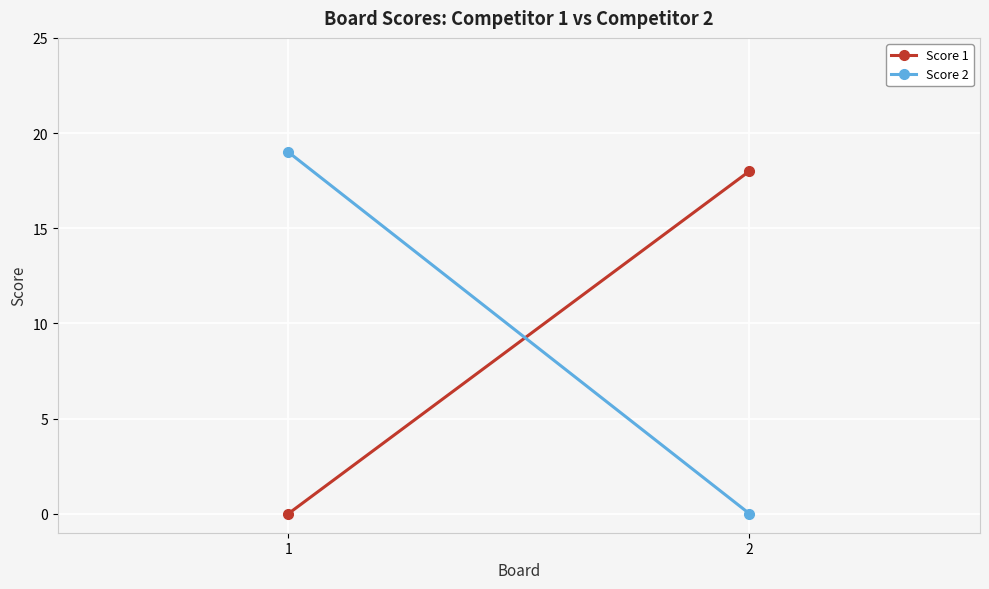

List the labels in order of Score 1 value, smallest first.

1, 2